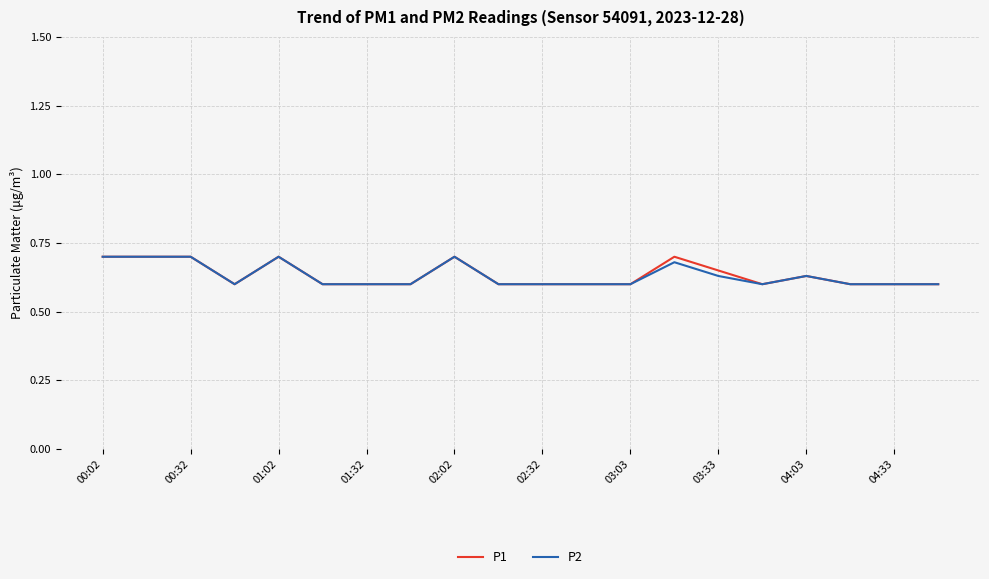

How many P2 values are between 0 and 1?

20